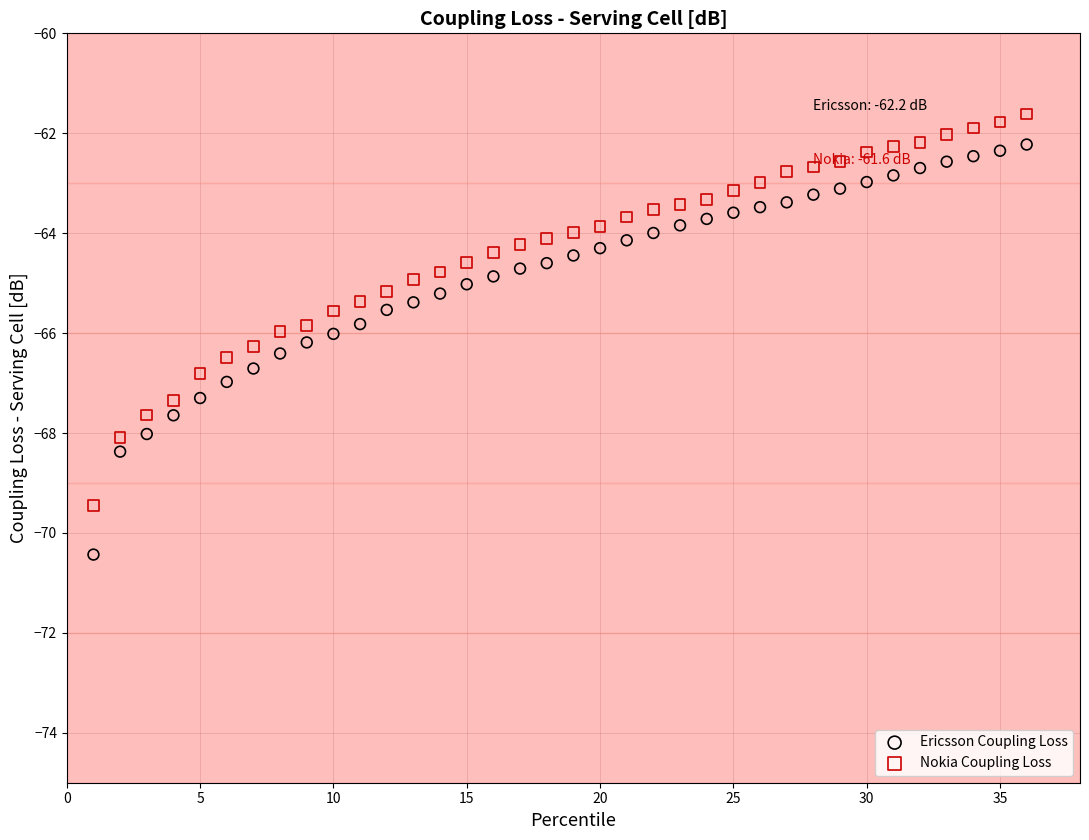

Which series contains the lowest Y value?

Ericsson Coupling Loss